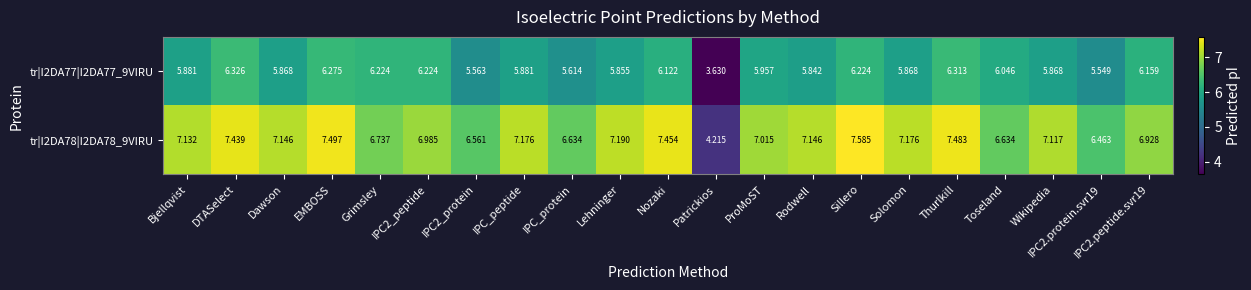

Which label corresponds to the largest value in the chart?

Sillero